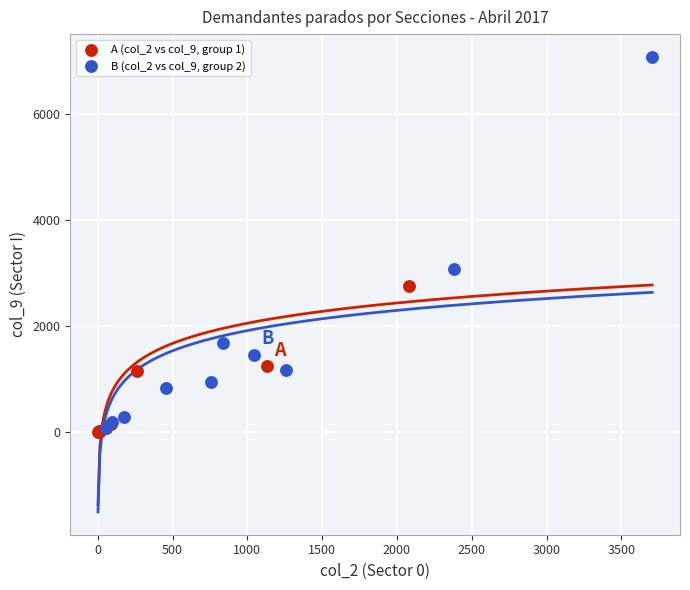

Which series has the widest spread of Y values?

B (col_2 vs col_9, group 2)